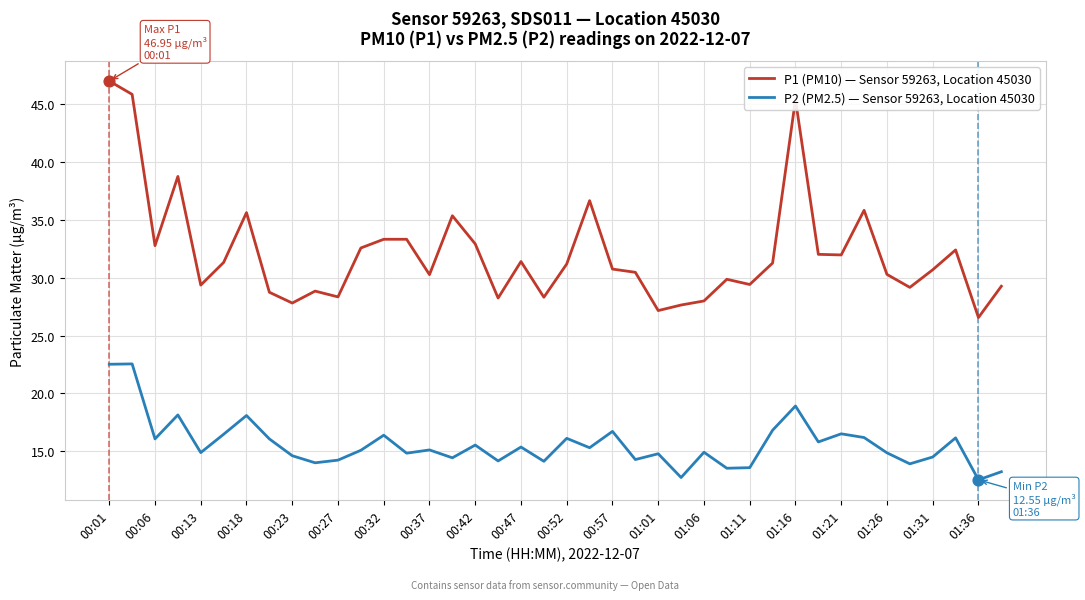

At how many categories does at least one series exceed 25?

40